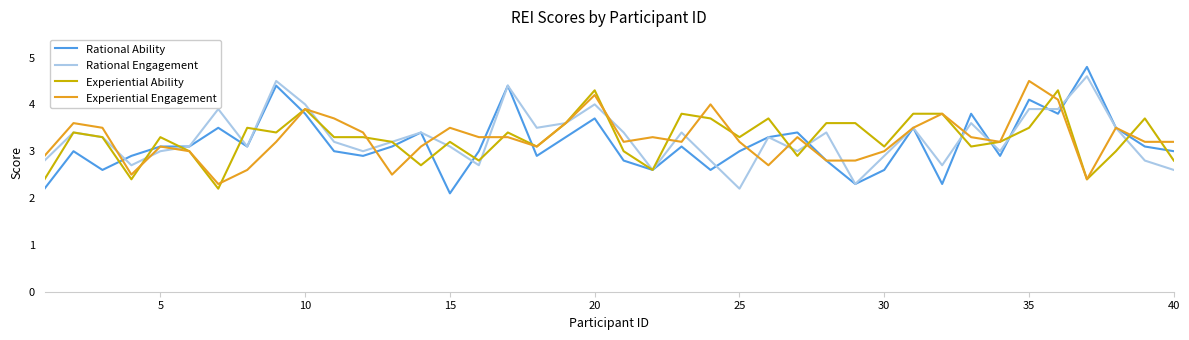

How many distinct data groups are displayed?

4